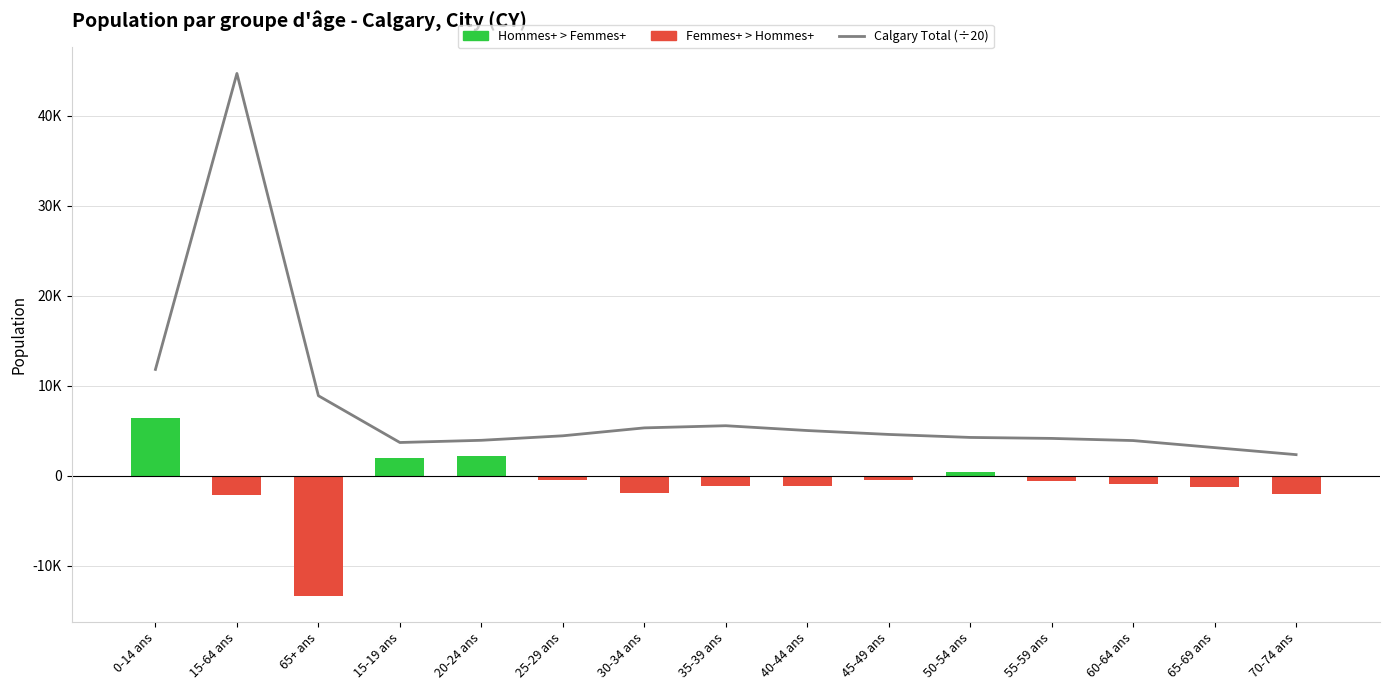

The chart shows a value of 44676.2 at 15-64 ans. True or false?

True